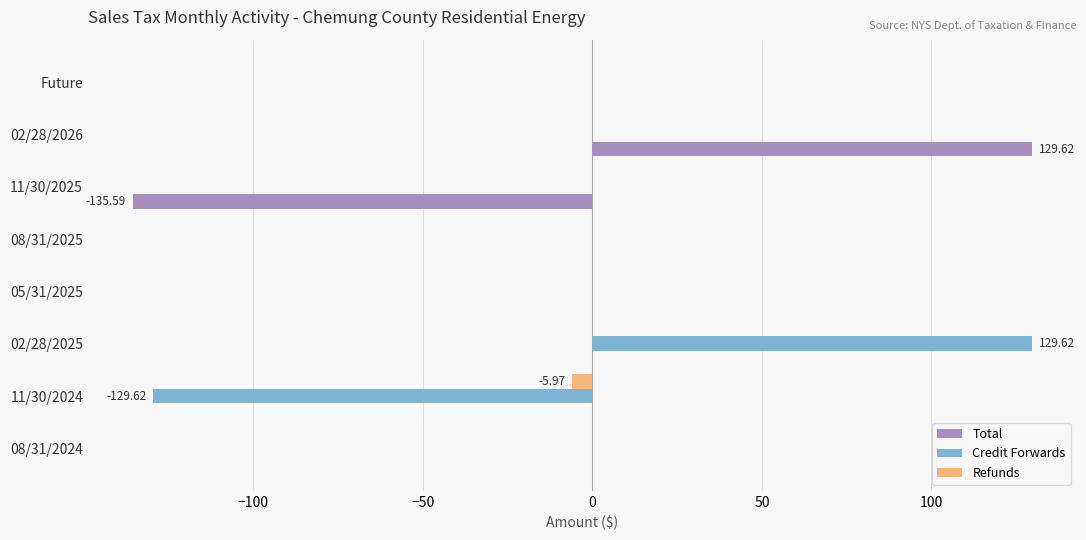

Is the value of Credit Forwards at 02/28/2026 greater than the value of Total at 02/28/2026?

No